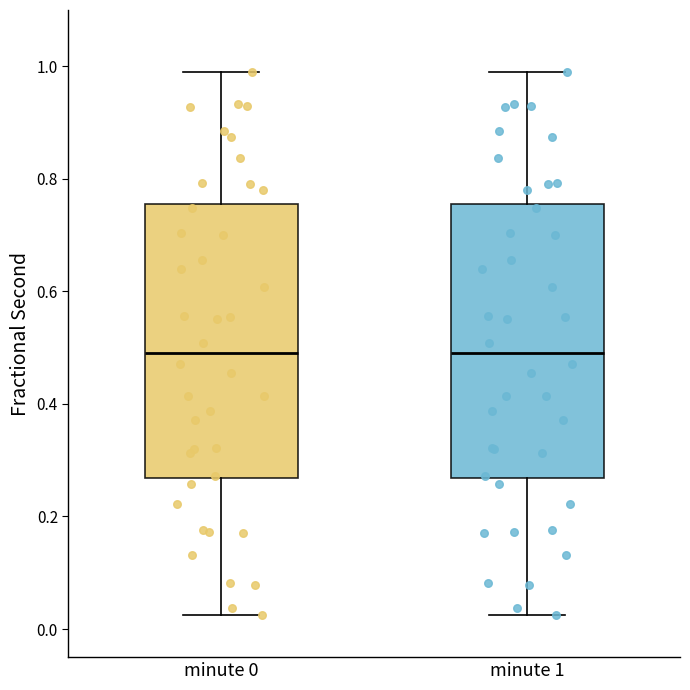

Reading left to right, transcribe this box plot: for each box, give where its median line is, the range the box spans, and where its two whiskers end, as read against the y-axis. The values are not printed on the chart, so give them approximately, as read against the axis.

minute 0: median 0.48, box 0.26 to 0.76, whiskers 0.02 to 0.98
minute 1: median 0.48, box 0.26 to 0.76, whiskers 0.02 to 0.98